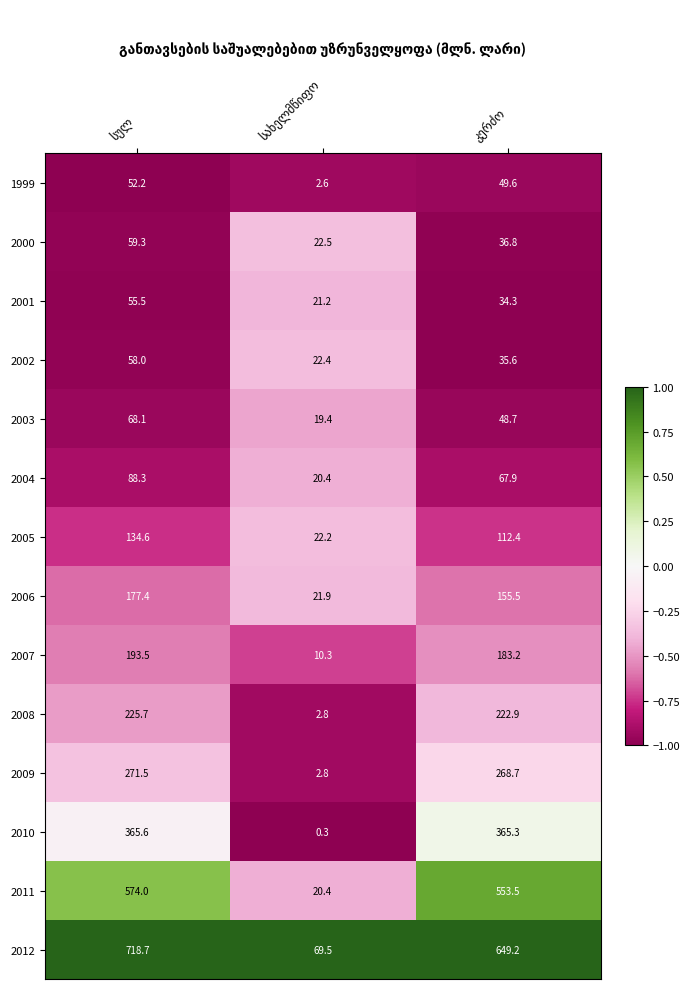

At how many categories does at least one series exceed 23?

3